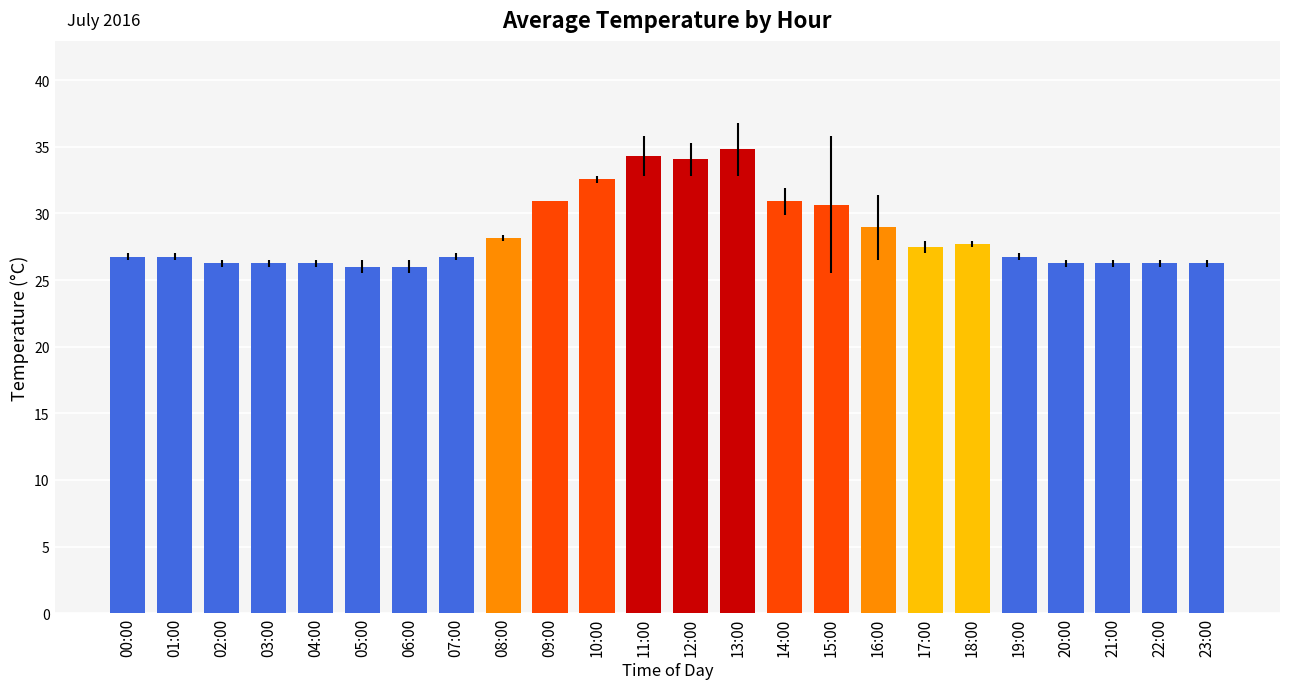

How many data points does each series have?

24